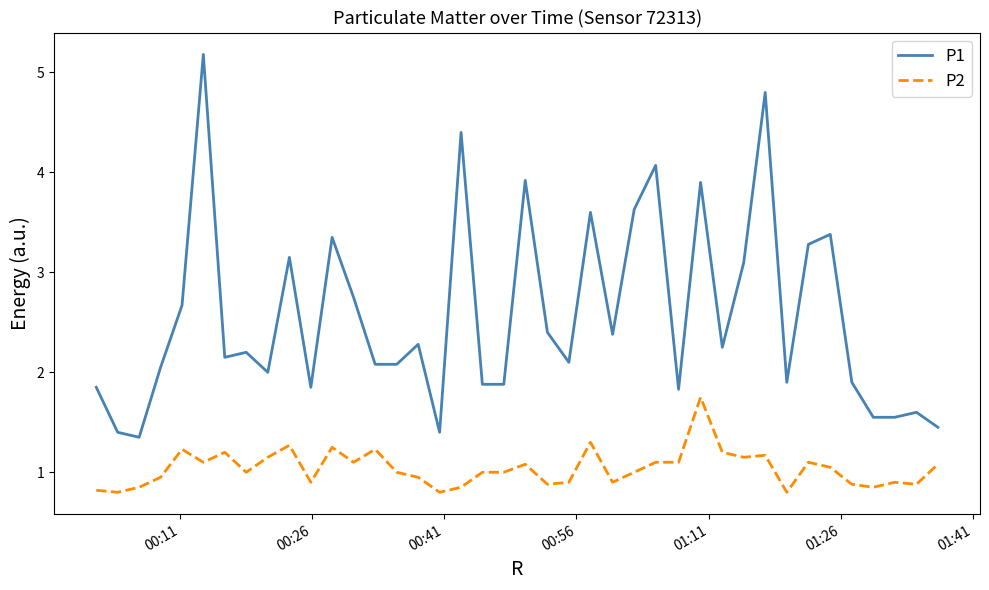

Which series has the largest total across all categories?

P1